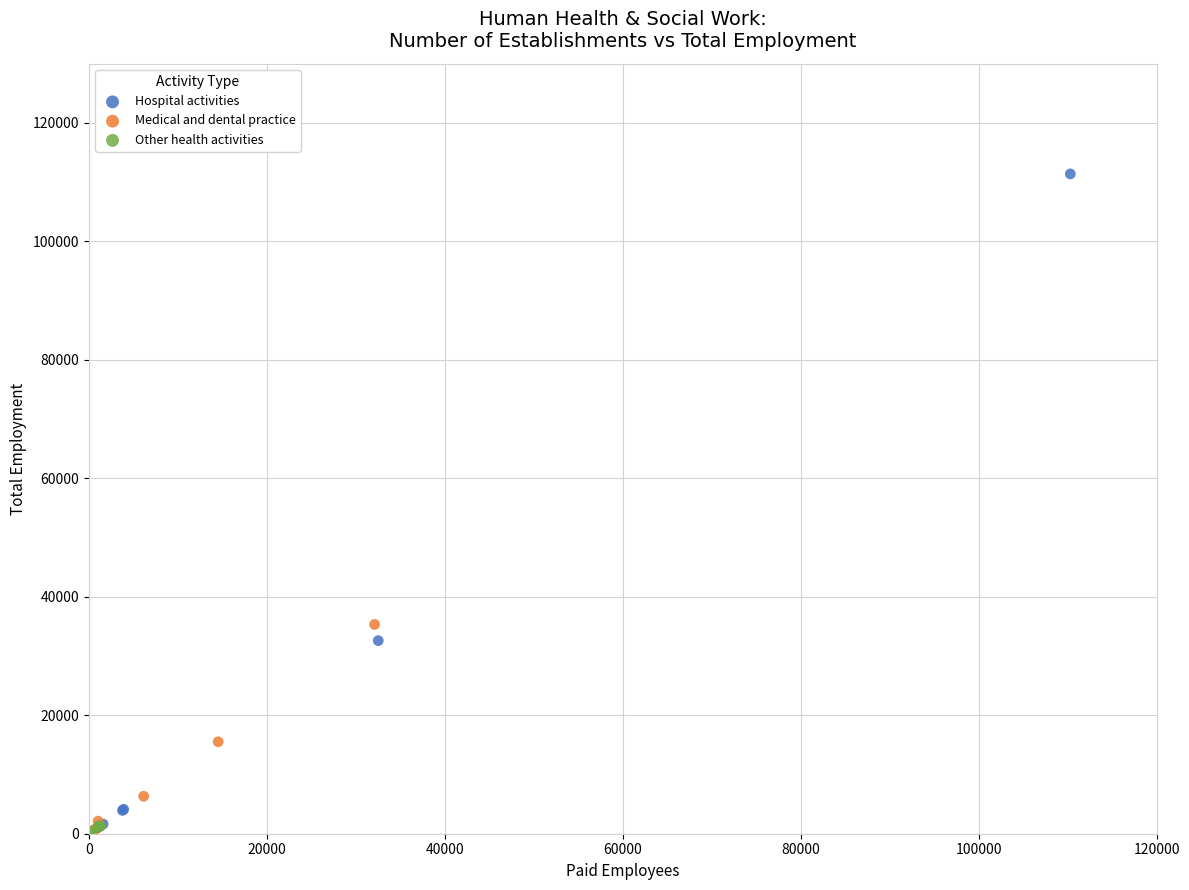

Which series contains the highest Y value?

Hospital activities